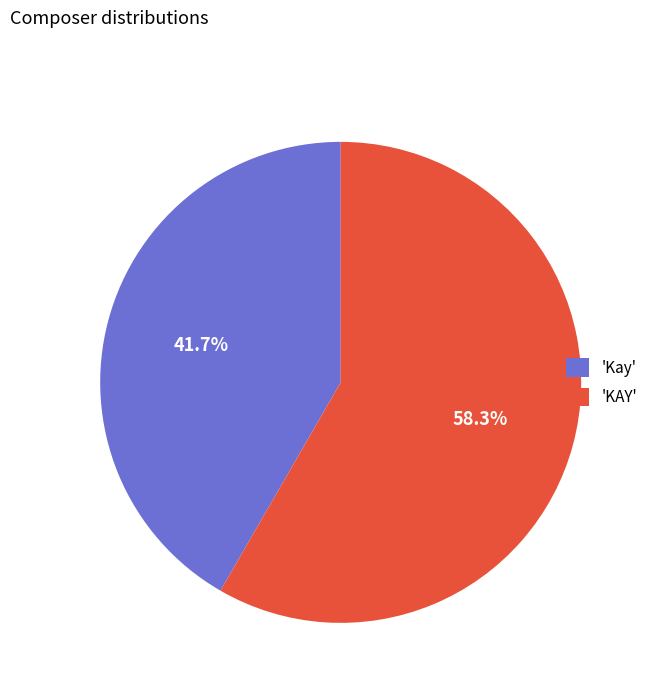

What is the smallest slice in the pie chart?

'Kay'